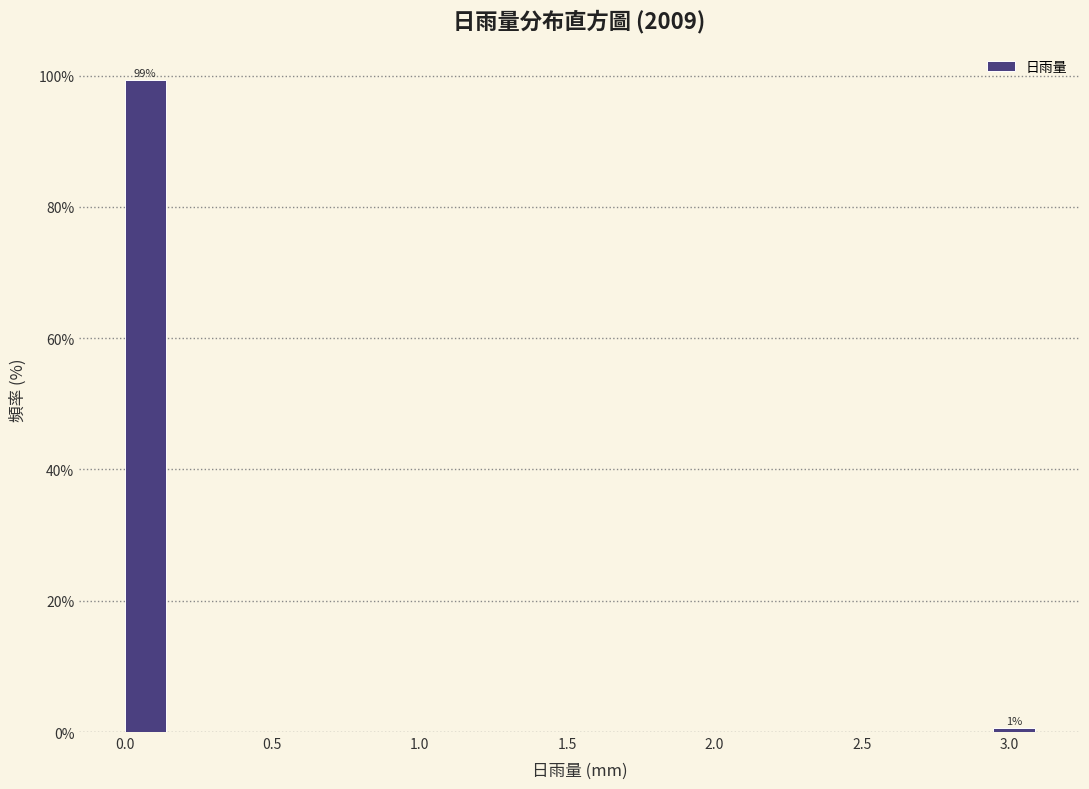

Read against the x-axis, roughly where is the centre of the tallest bar?

0.05